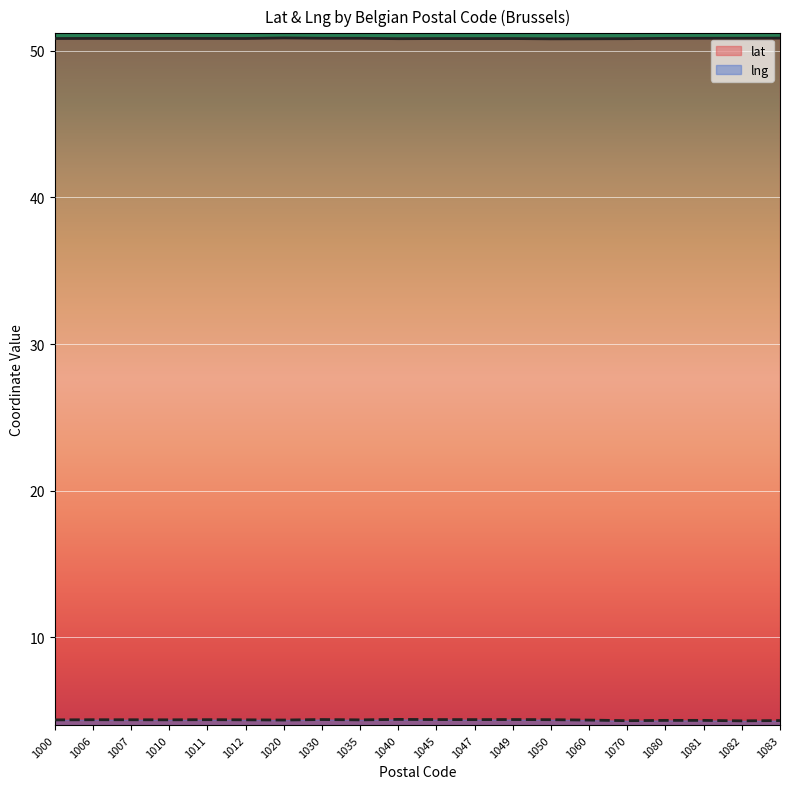

At how many categories does at least one series exceed 10?

20